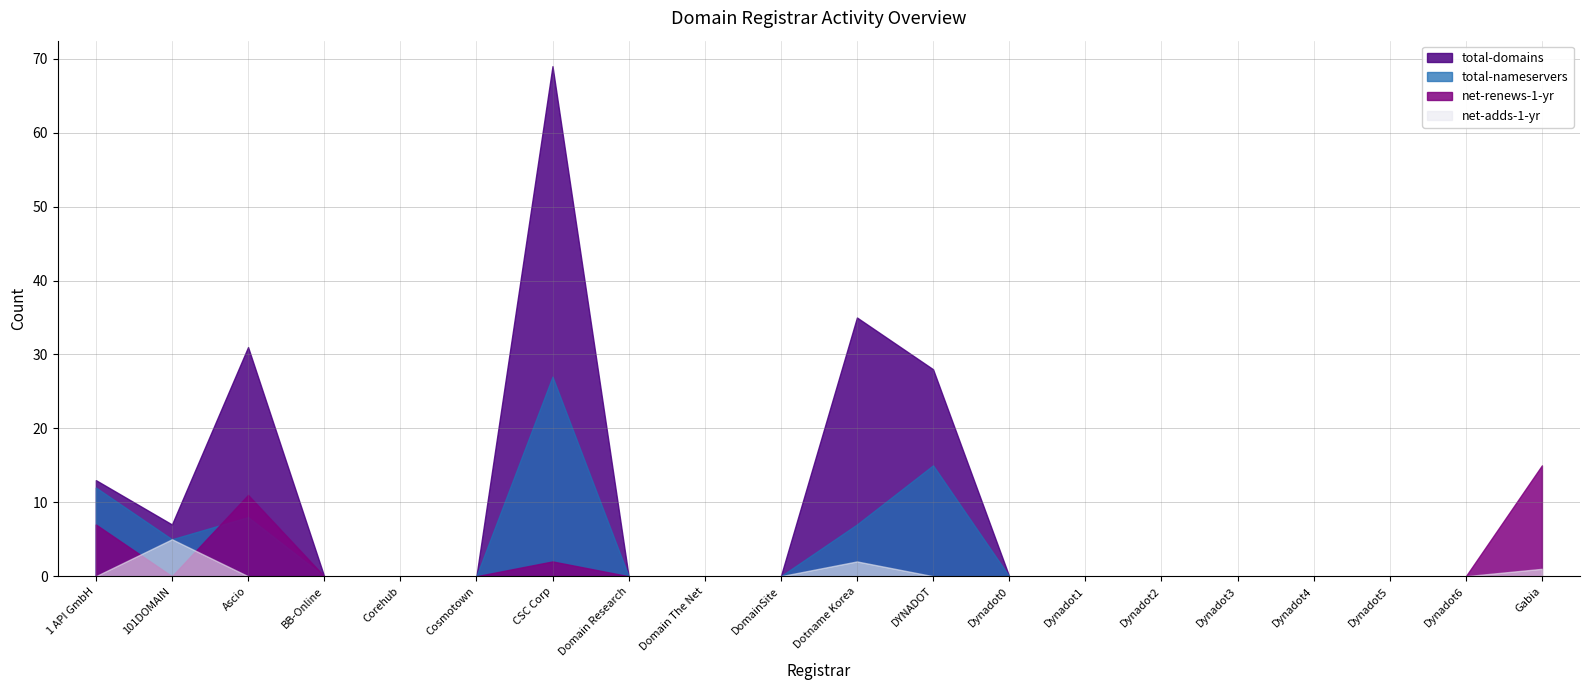

What value does the total-nameservers series have at Dotname Korea, to the nearest 10?

10